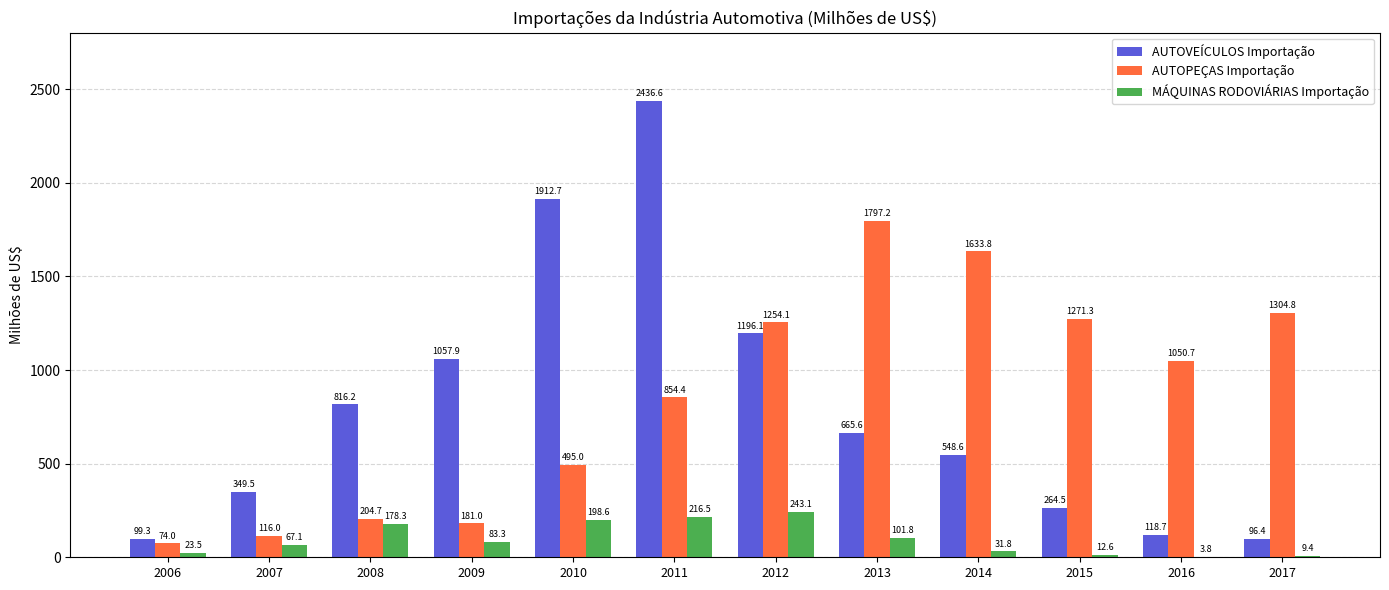

What is the total value across all series at 2017?

1410.6